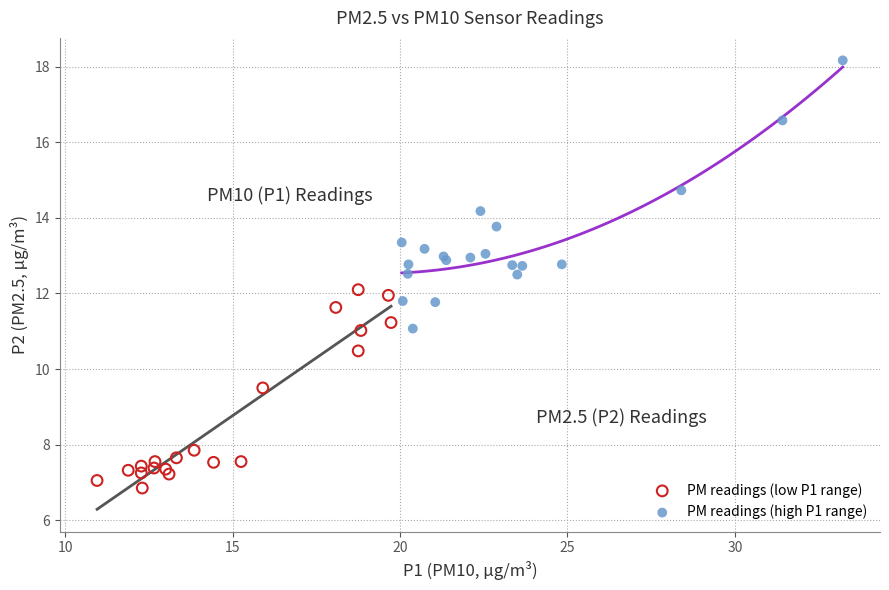

Which series has the largest Y range (max minus min)?

PM readings (high P1 range)